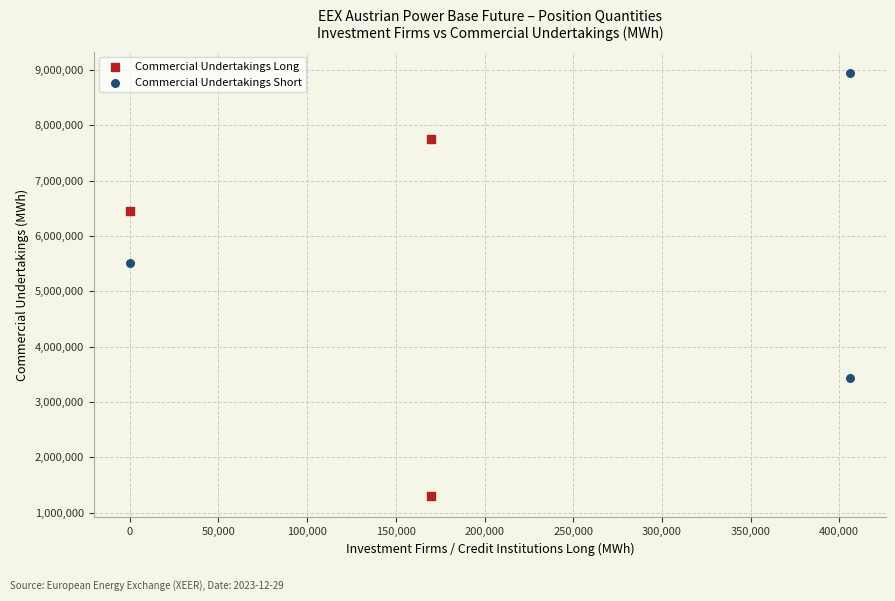

What are all the series names shown in the legend?

Commercial Undertakings Long, Commercial Undertakings Short